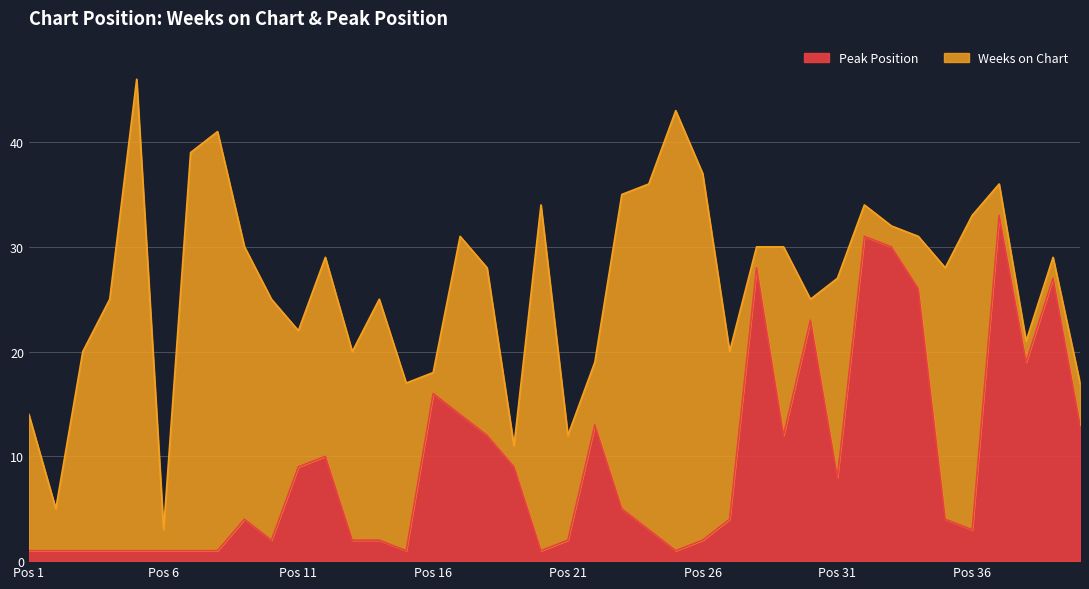

What is the difference between the maximum and minimum values in the Peak Position series?

32